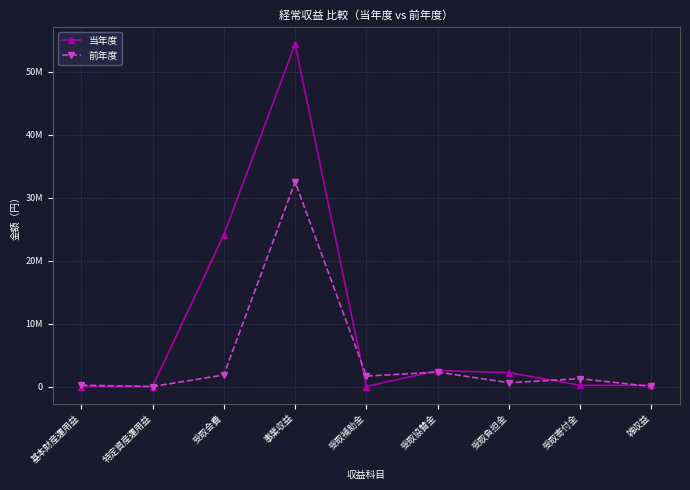

Which series has the widest spread of values?

当年度